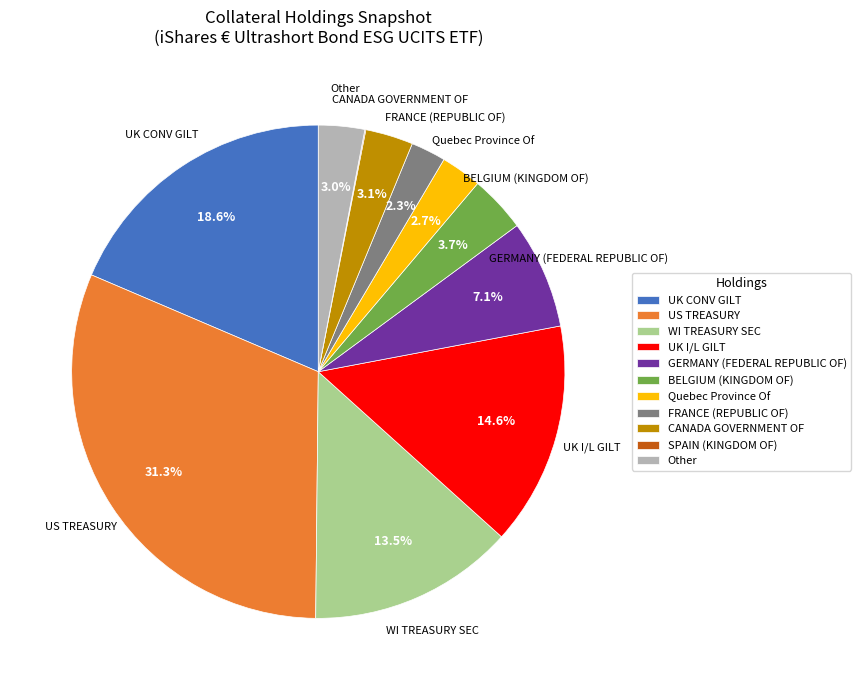

To the nearest percent, what is the average slice percentage?

9%